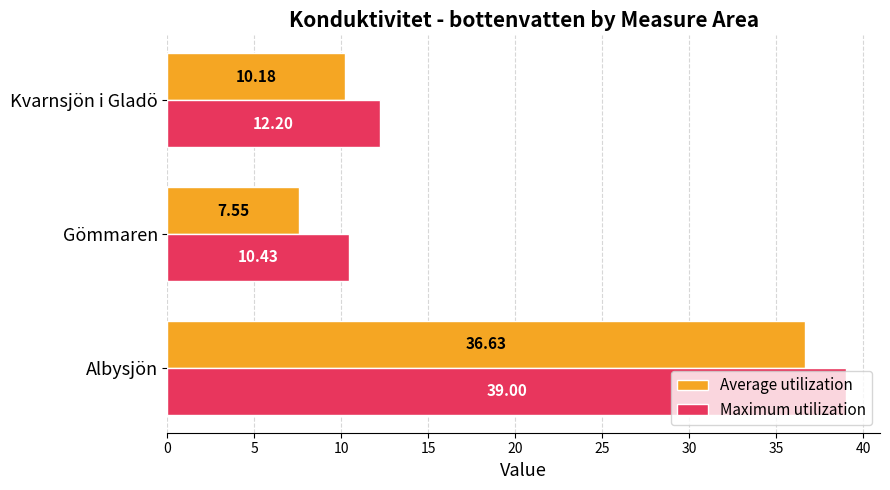

What is the difference between the maximum and minimum values in the Average utilization series?

29.1